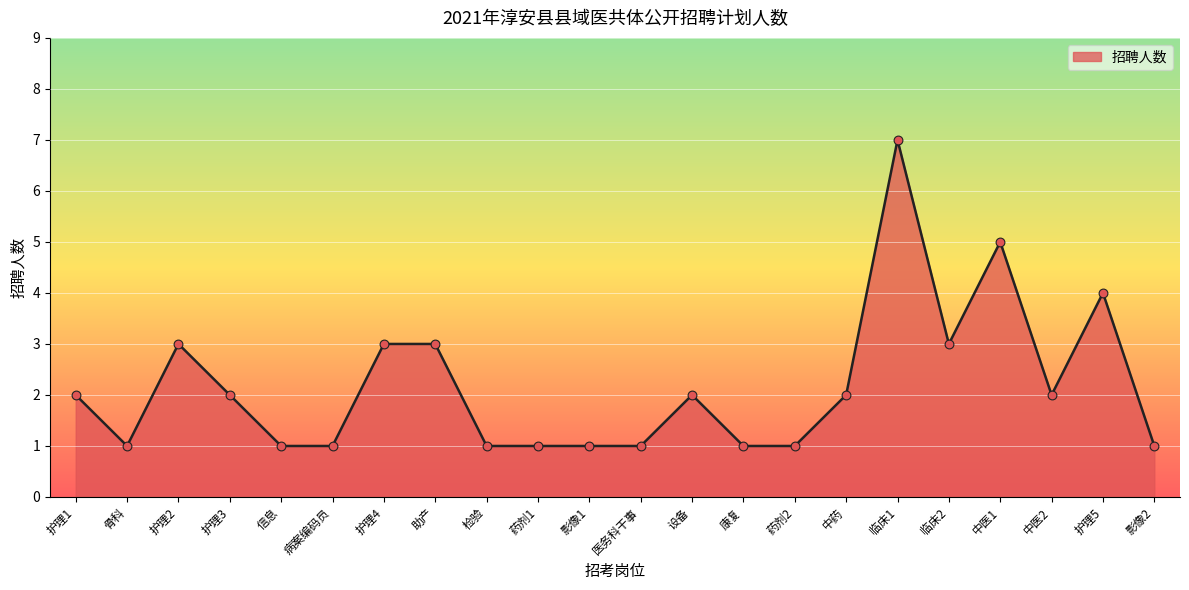

Which has a higher value, 药剂1 or 中医2?

中医2